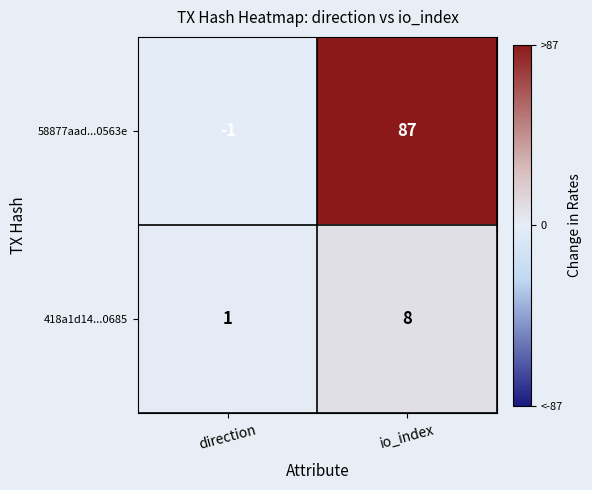

Rank the series by their maximum value, from lowest to highest.

418a1d14...0685, 58877aad...0563e